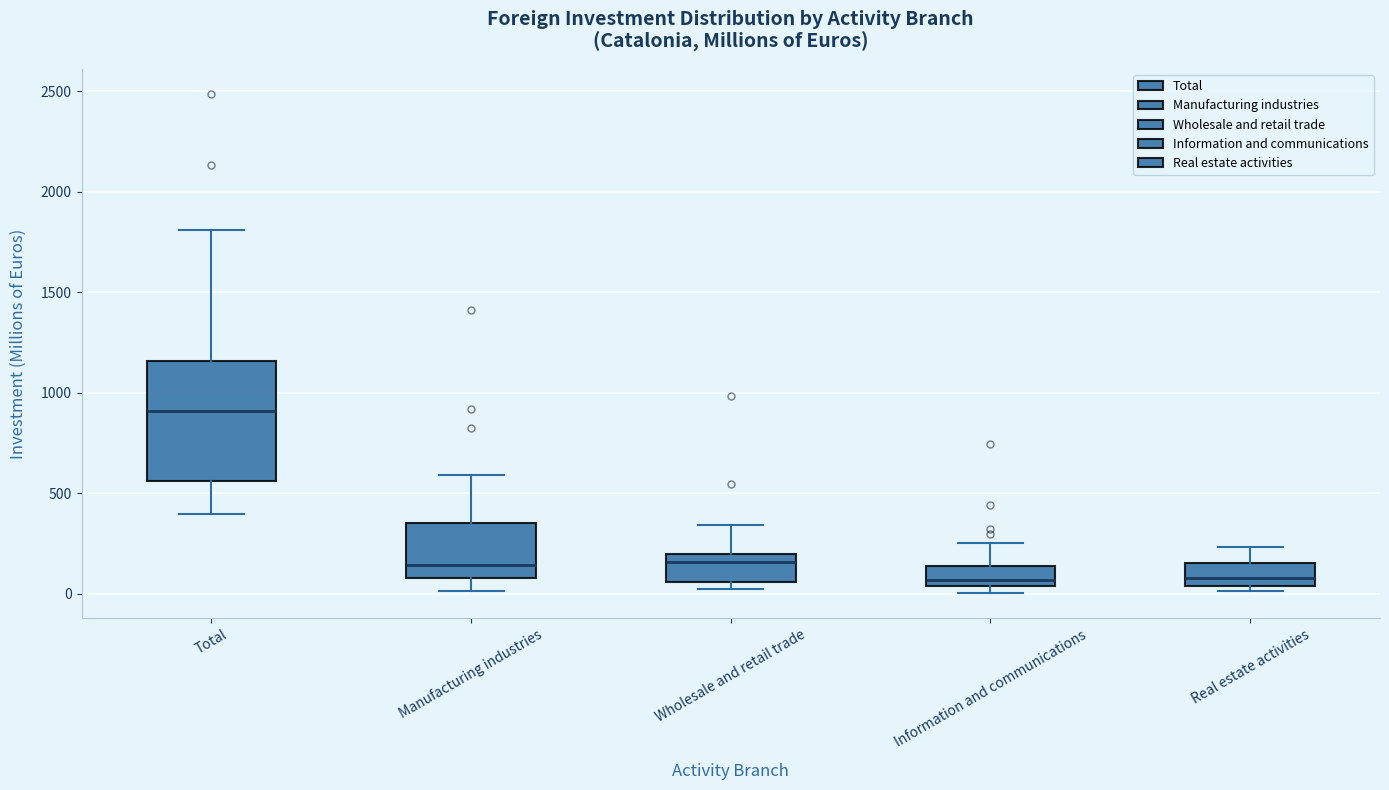

Reading left to right, read every box against the y-axis: the position of its median line, the range the box covers, and the ends of its whiskers. The values are not printed on the chart, so give them approximately, as read against the axis.

Total: median 900, box 550 to 1150, whiskers 400 to 1800
Manufacturing industries: median 150, box 100 to 350, whiskers 0 to 600
Wholesale and retail trade: median 150, box 50 to 200, whiskers 50 (just below the box's lower edge) to 350
Information and communications: median 50 (just above the box's lower edge), box 50 to 150, whiskers 0 to 250
Real estate activities: median 100, box 50 to 150, whiskers 0 to 250